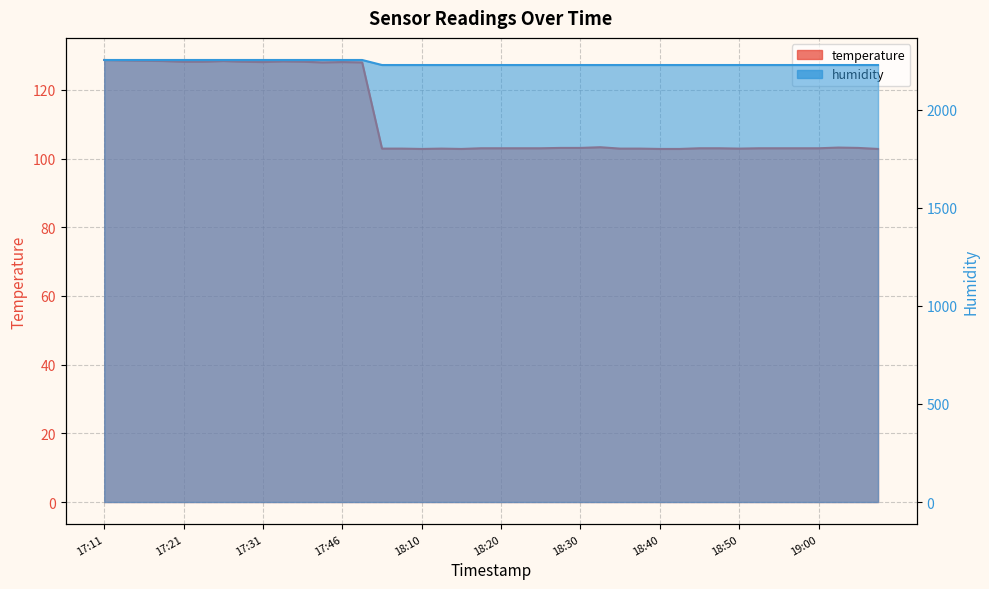

What is the maximum value for humidity?

2252.8